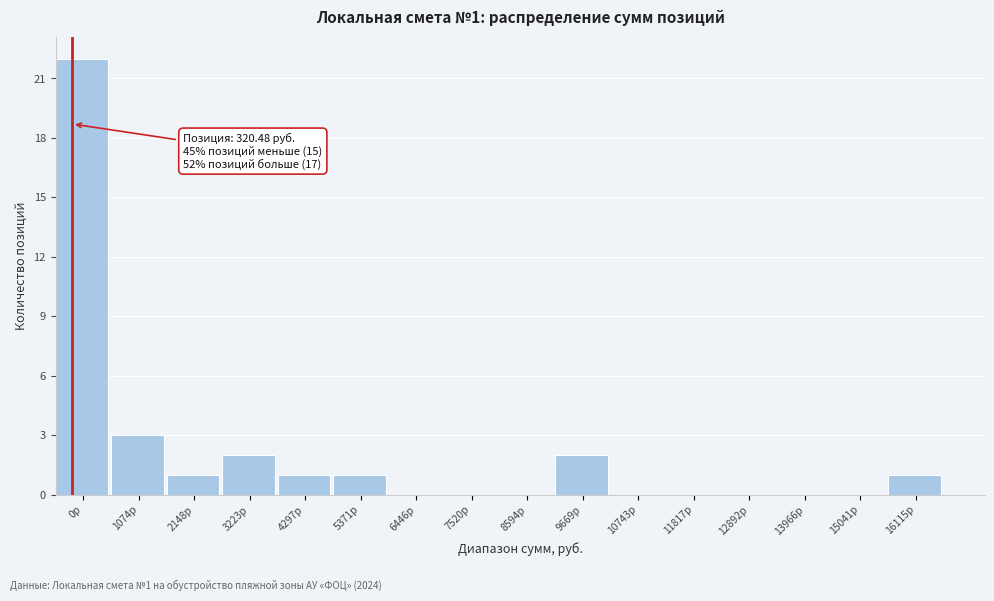

Reading right to left, transcribe all the data shown in this chart.

16115р=1	15041р=0	13966р=0	12892р=0	11817р=0	10743р=0	9669р=2	8594р=0	7520р=0	6446р=0	5371р=1	4297р=1	3223р=2	2148р=1	1074р=3	0р=22